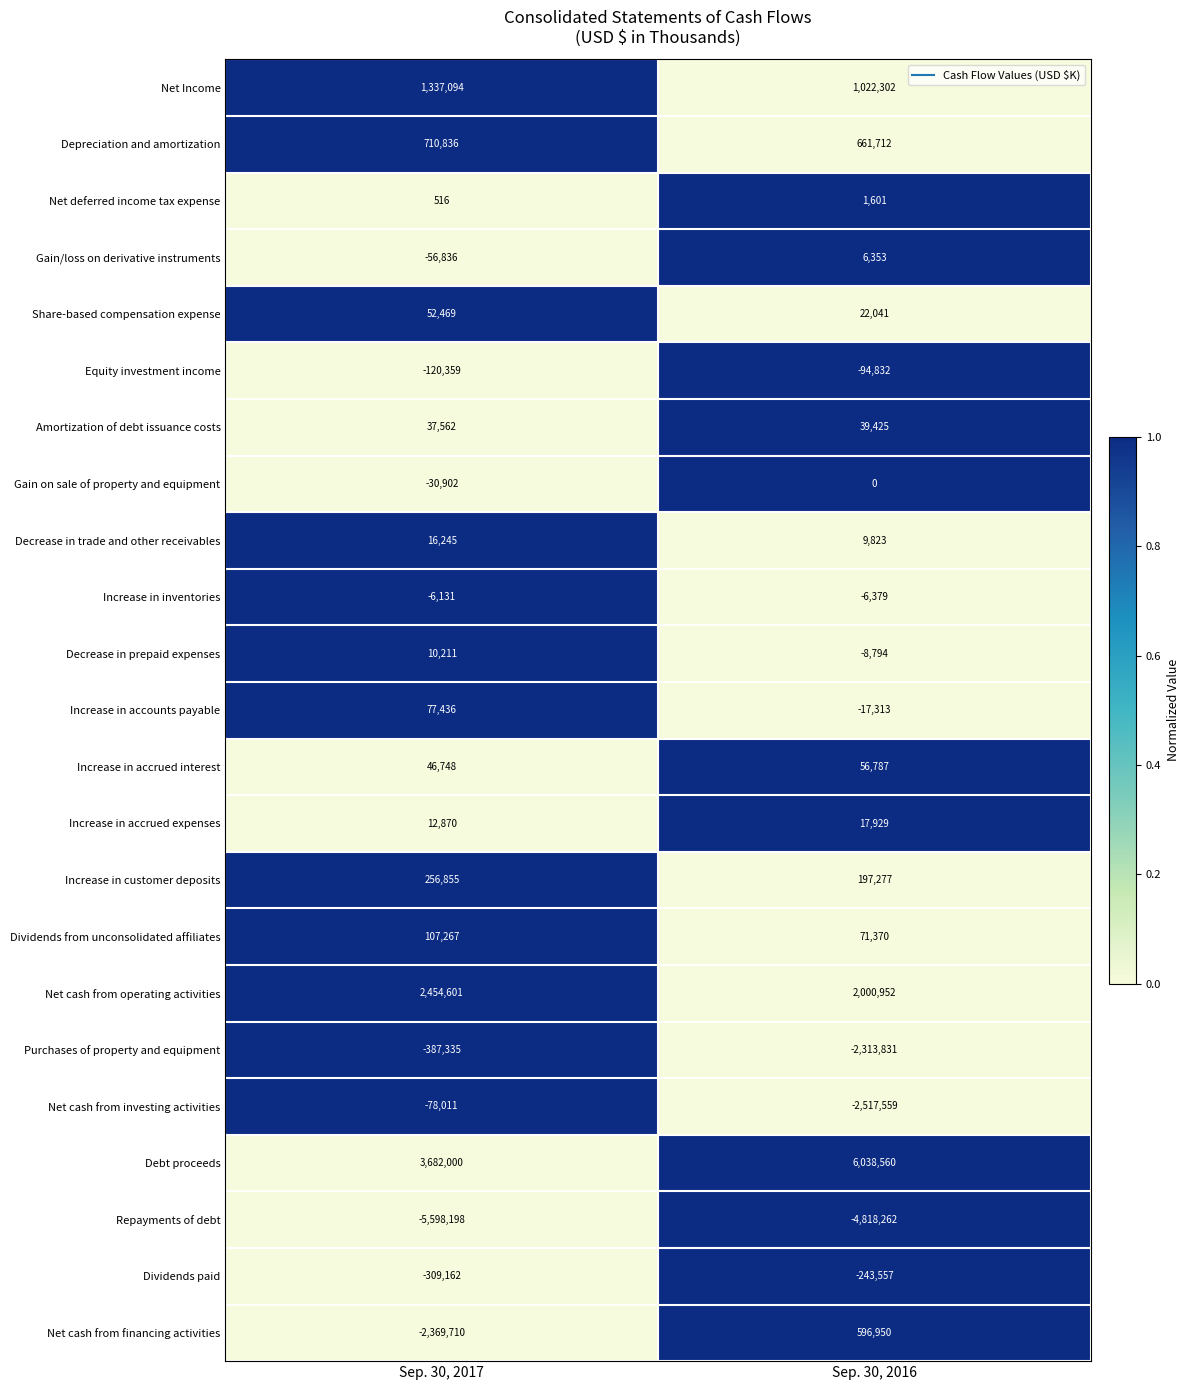

What value does the Share-based compensation expense series have at Sep. 30, 2017, to the nearest 100?

52500